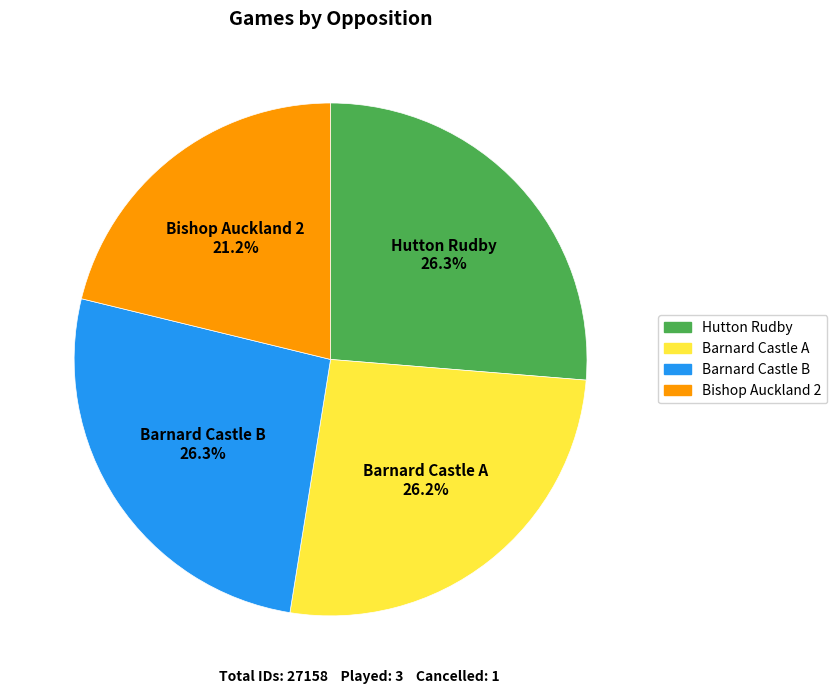

Do Barnard Castle A and Hutton Rudby together represent more than half of the pie?

Yes